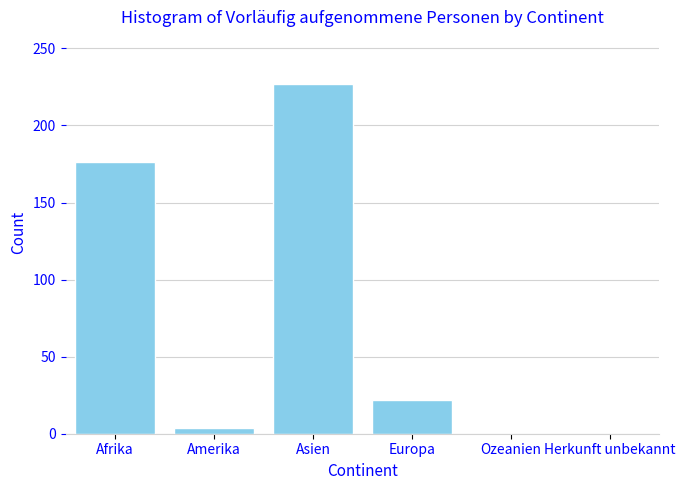

Reading left to right, what are all the values shown in this chart?

Afrika=176	Amerika=4	Asien=227	Europa=22	Ozeanien=0	Herkunft unbekannt=0